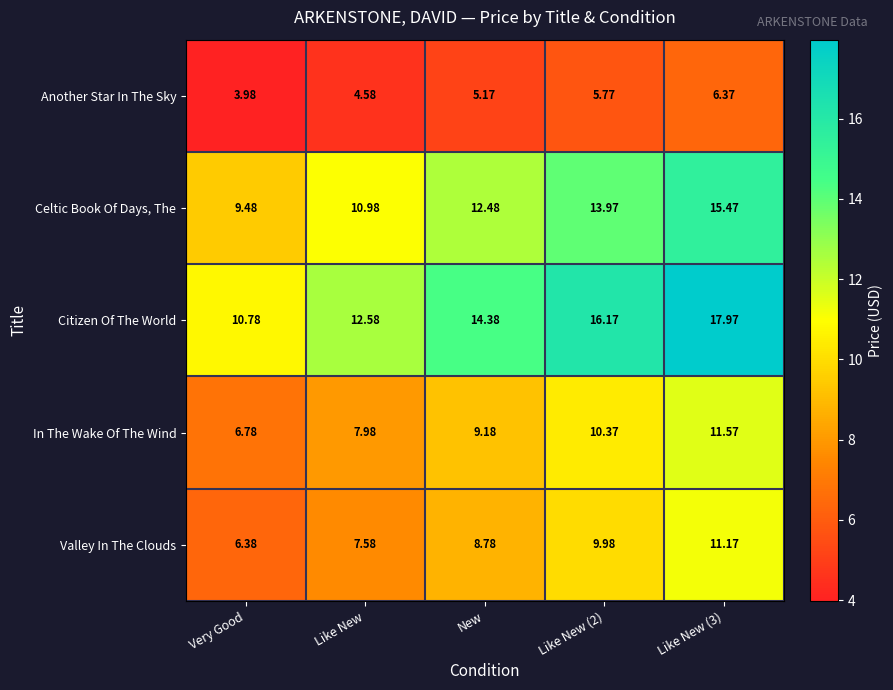

Count the number of categories in the chart.

5